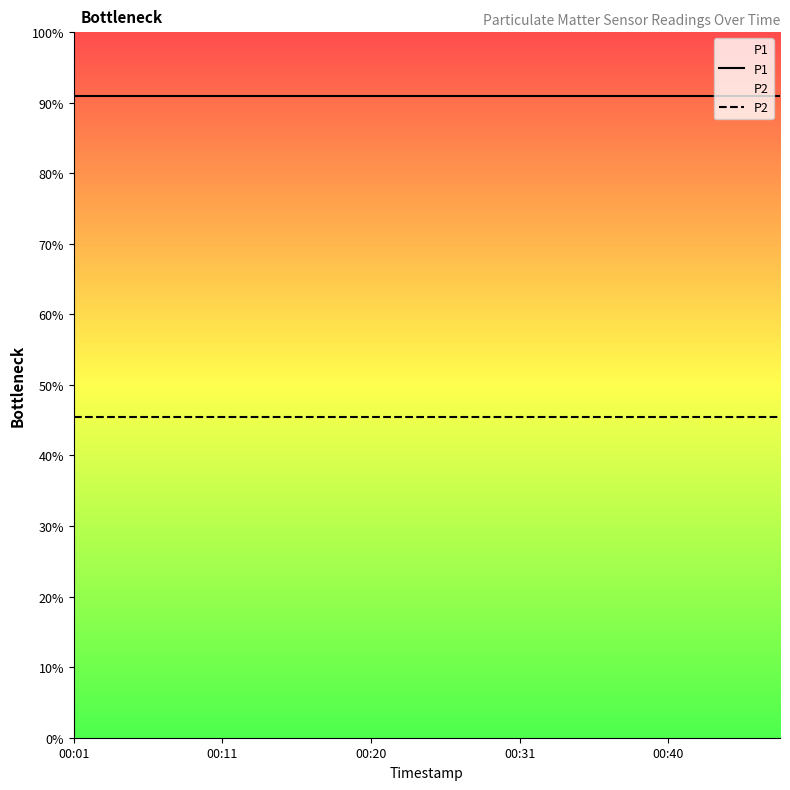

What are all the series names shown in the legend?

P1, P2